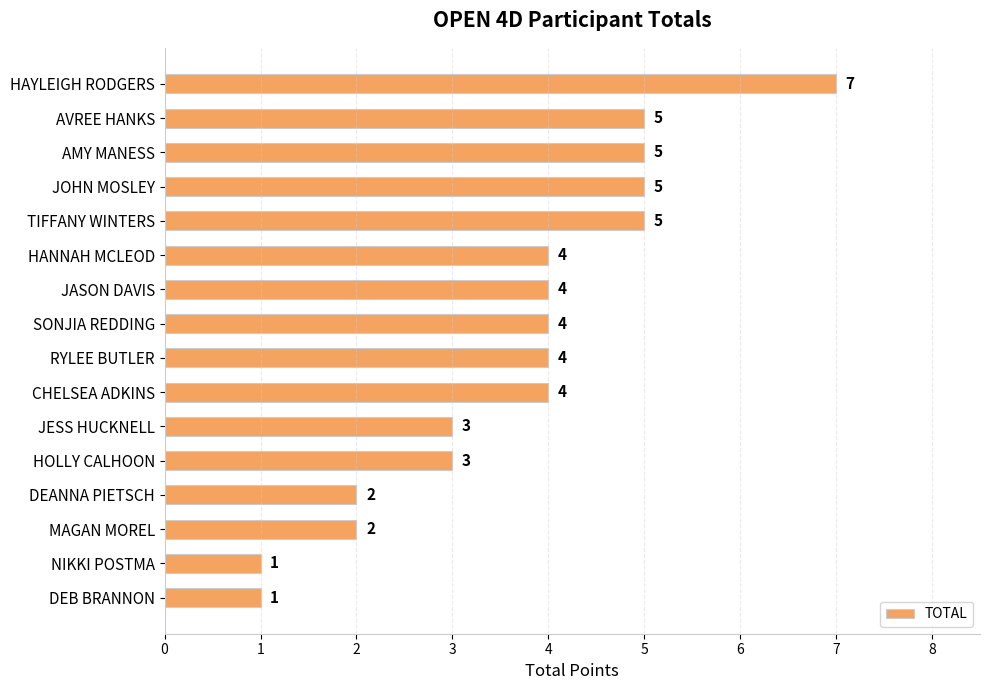

What is the average value?

4